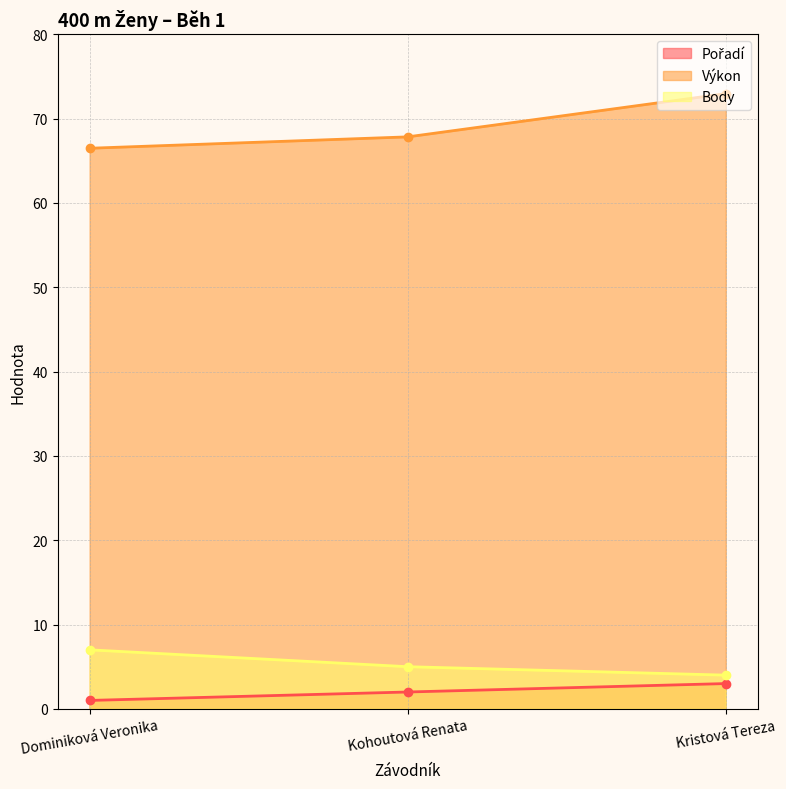

What is the sum of all Pořadí values?

6.0